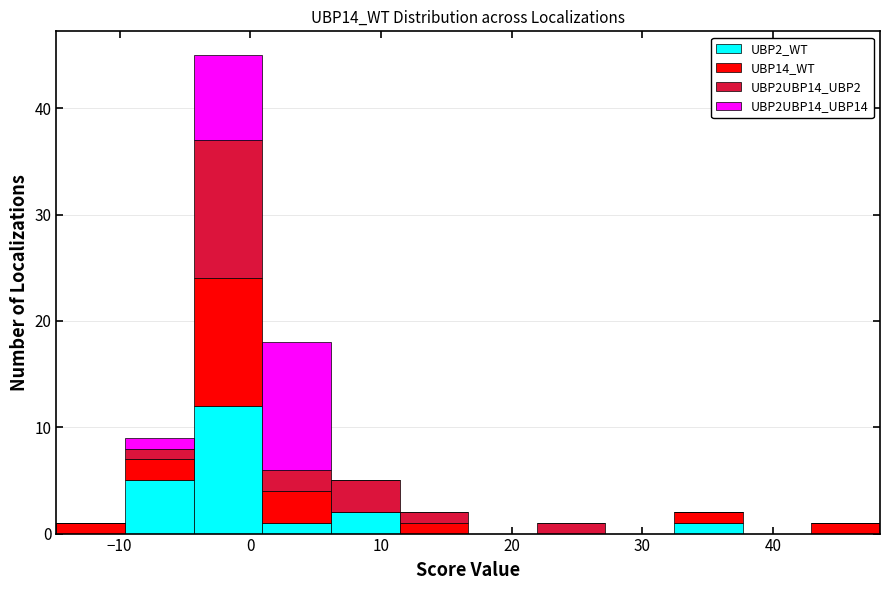

What is the total height of the stacked bar covering 11 to 17 on the x-axis? Neither the bar edges nor the heights are printed on the chart, so give them approximately, as read against the axes.

2